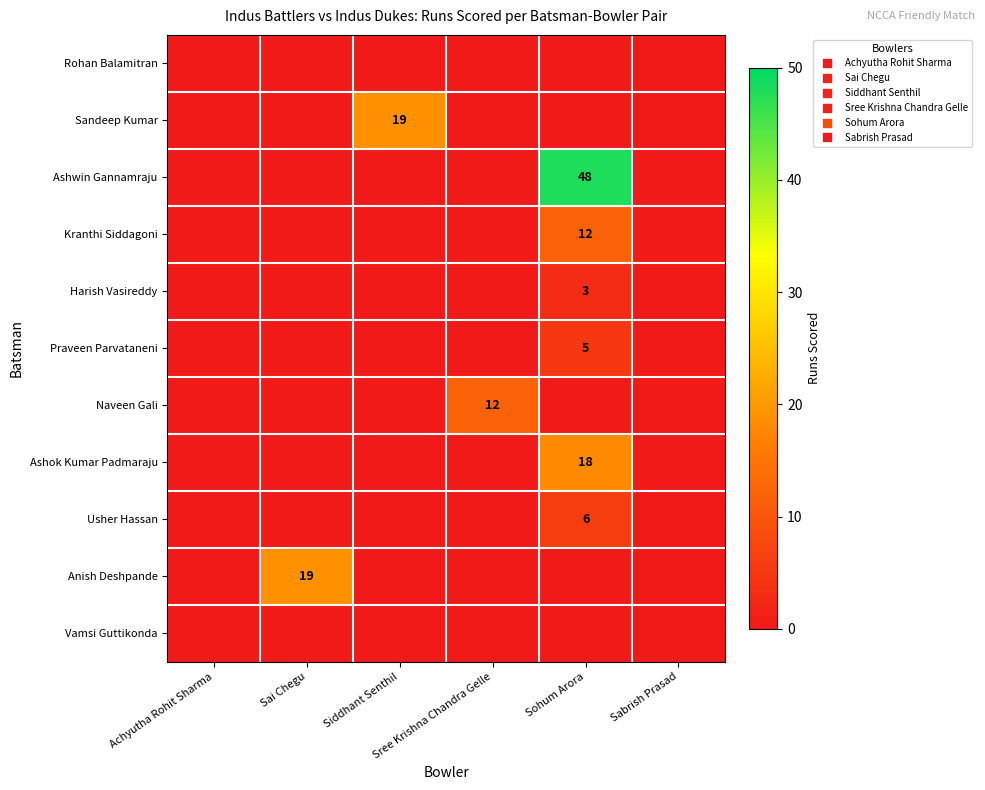

At Sohum Arora, list the series in order from smallest to largest.

Rohan Balamitran, Sandeep Kumar, Naveen Gali, Anish Deshpande, Vamsi Guttikonda, Harish Vasireddy, Praveen Parvataneni, Usher Hassan, Kranthi Siddagoni, Ashok Kumar Padmaraju, Ashwin Gannamraju